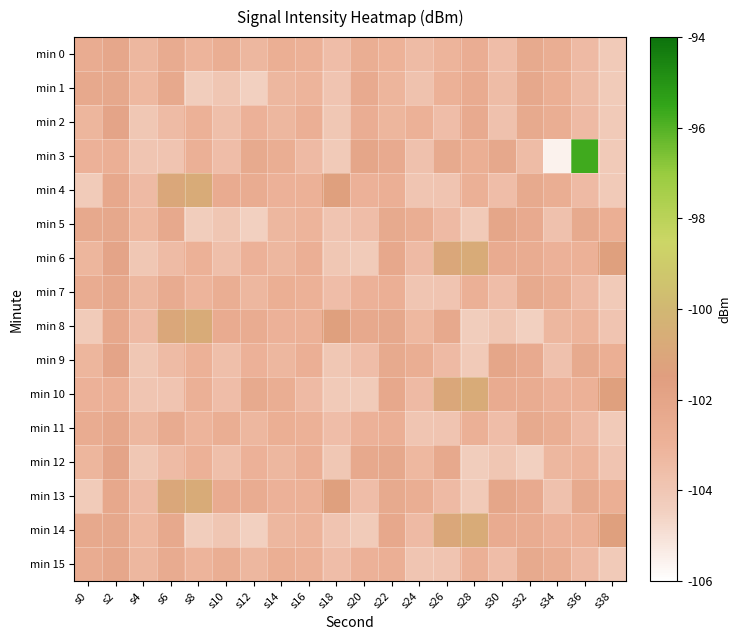

What is the spread (max minus min) of values at s20?

2.1